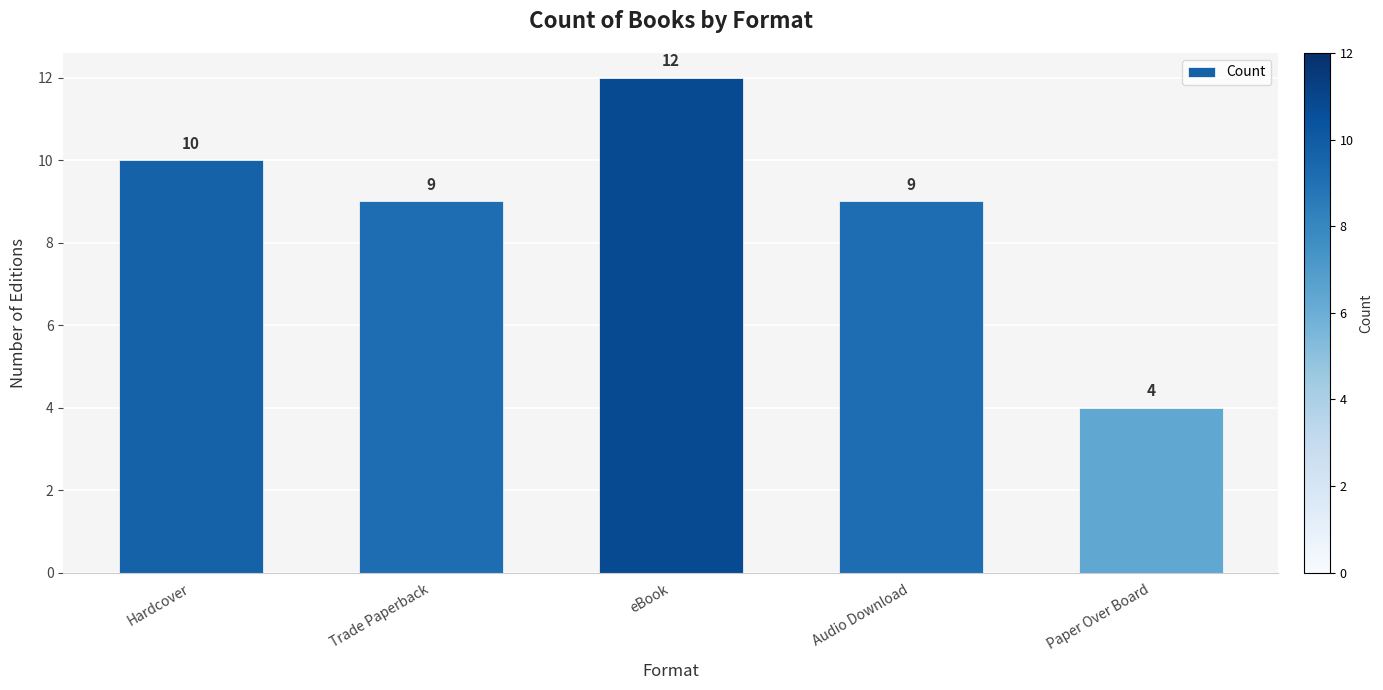

Approximately how many times larger is the value at eBook compared to Paper Over Board?

3.0